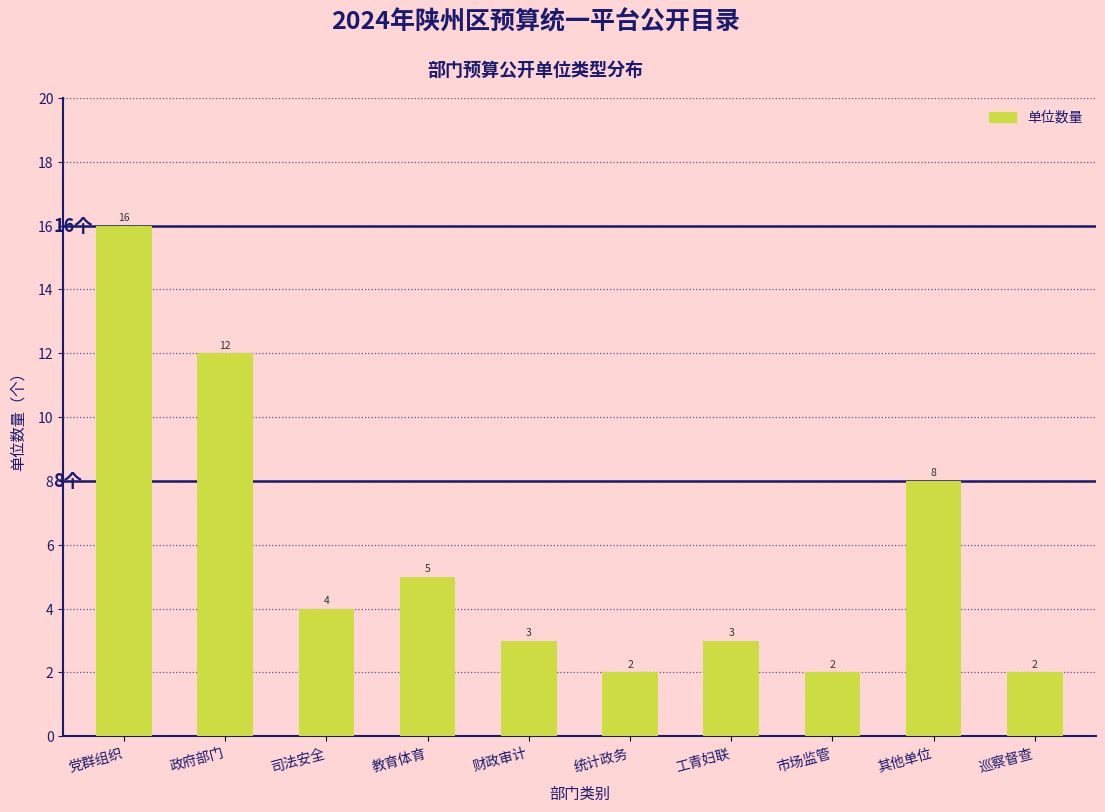

Reading left to right, transcribe all the data shown in this chart.

16	12	4	5	3	2	3	2	8	2